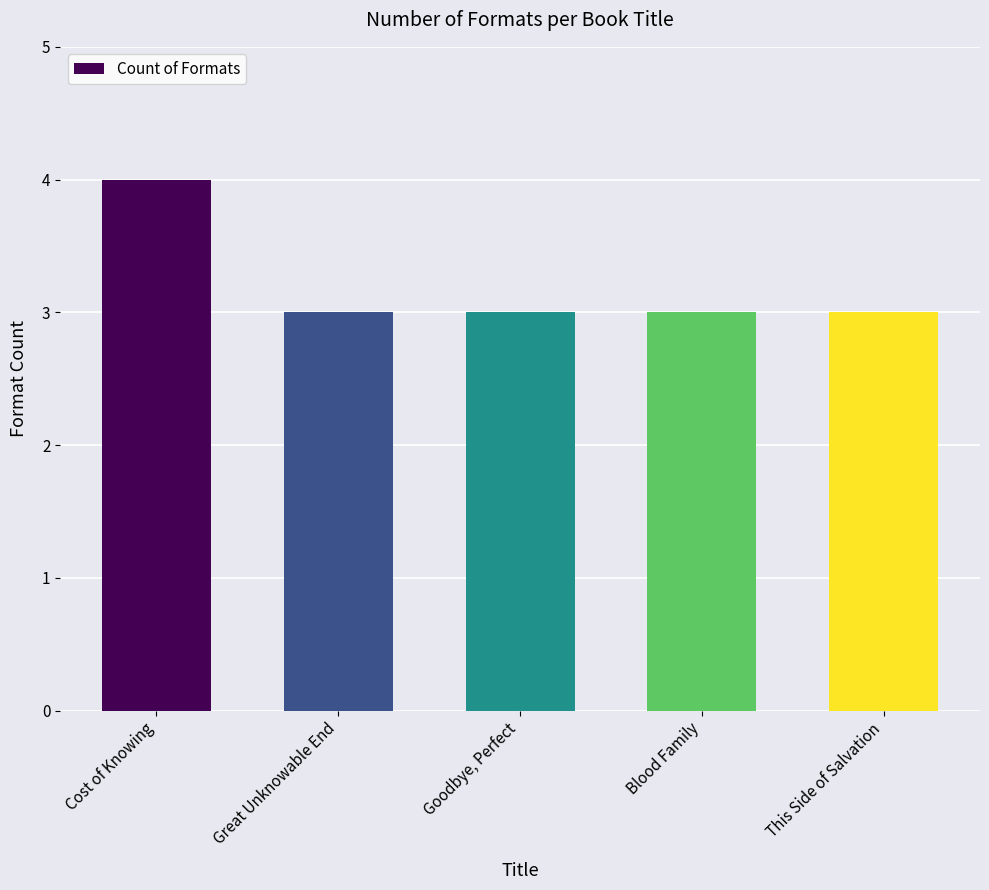

The value at Goodbye, Perfect is 2. True or false?

False